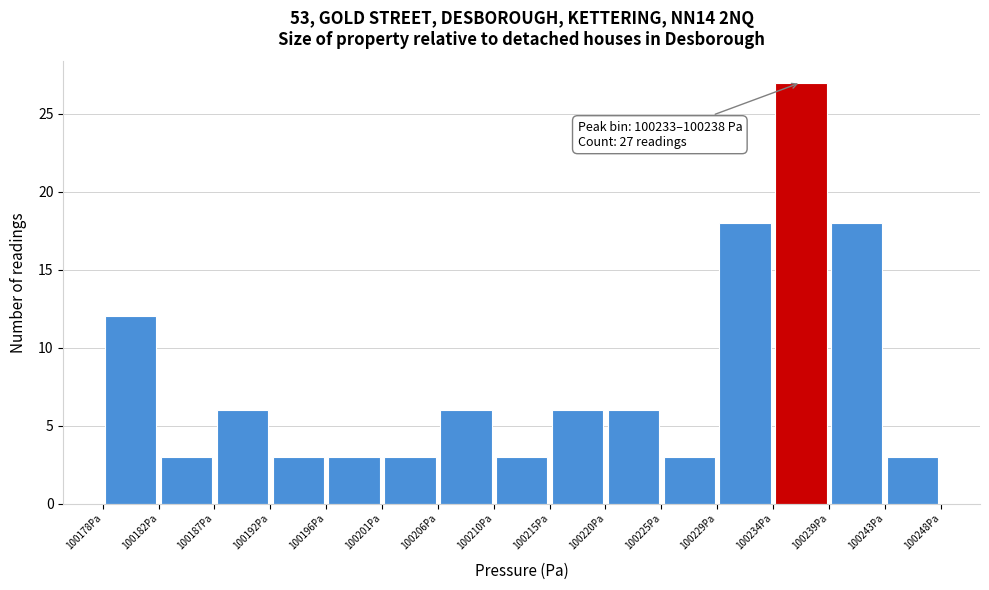

Over which range of the x-axis is the bar tallest?

100234.0 to 100238.5